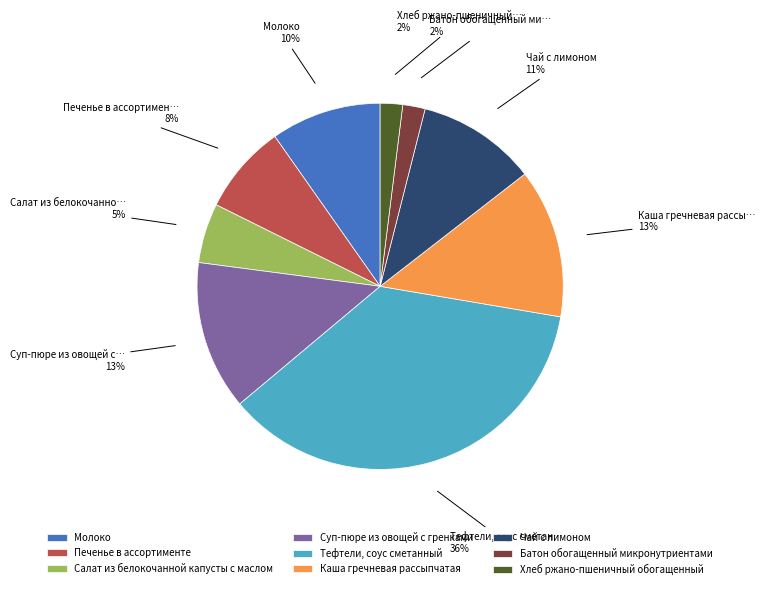

What percentage is the Суп-пюре из овощей с гренками slice, to the nearest percent?

13%